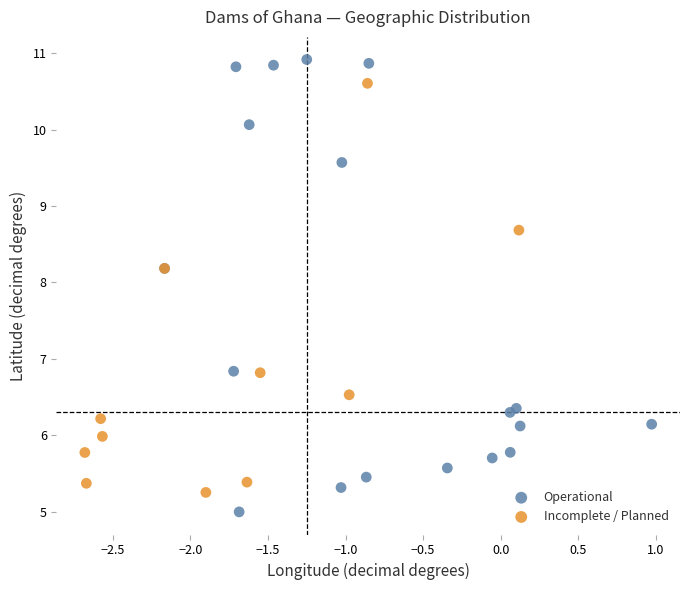

Which series contains the lowest Y value?

Operational